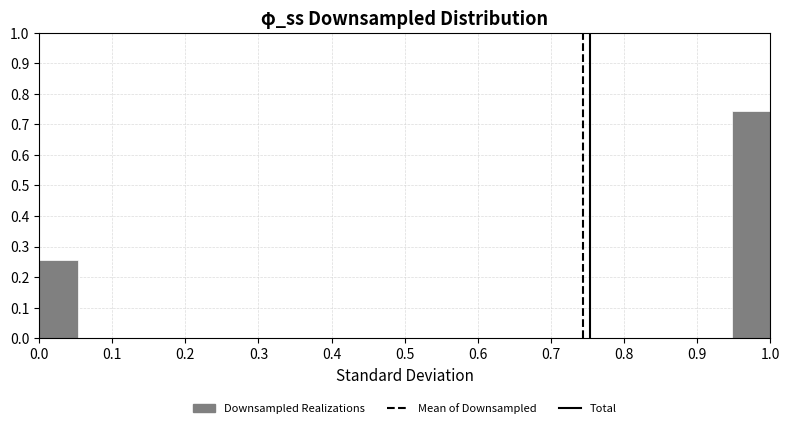

Reading left to right, transcribe this chart: for each bar, give the range it covers on the x-axis and its height. Neither the bar edges nor the heights are printed on the chart, so give them approximately, as read against the axes.

0.00 to 0.05: 0.26
0.05 to 0.11: 0
0.11 to 0.16: 0
0.16 to 0.21: 0
0.21 to 0.26: 0
0.26 to 0.32: 0
0.32 to 0.37: 0
0.37 to 0.42: 0
0.42 to 0.47: 0
0.47 to 0.53: 0
0.53 to 0.58: 0
0.58 to 0.63: 0
0.63 to 0.68: 0
0.68 to 0.74: 0
0.74 to 0.79: 0
0.79 to 0.84: 0
0.84 to 0.89: 0
0.89 to 0.95: 0
0.95 to 1.00: 0.74